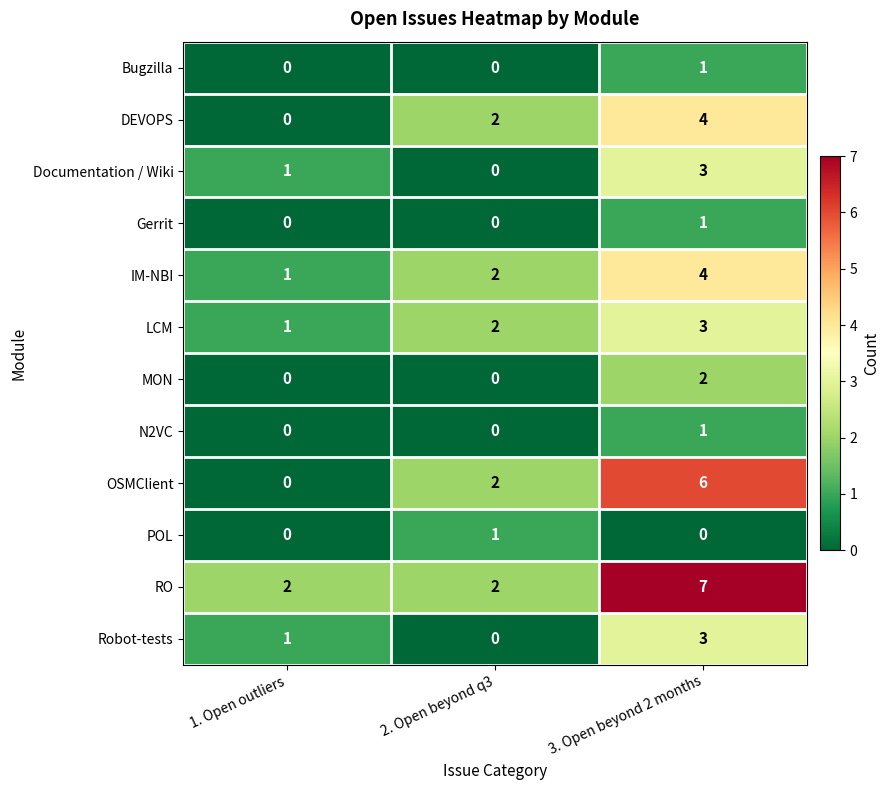

How many data points does each series have?

3